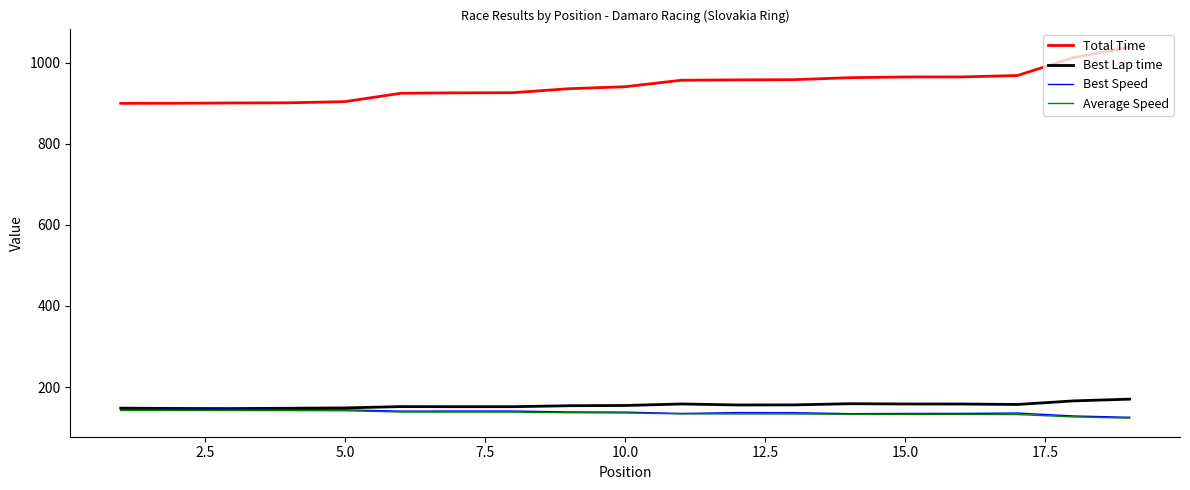

What is the lowest value of the Average Speed series?

123.2